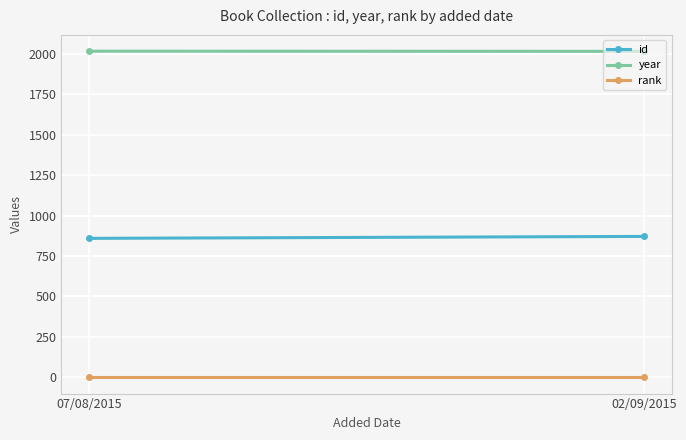

At which label is id closest to 865?

07/08/2015